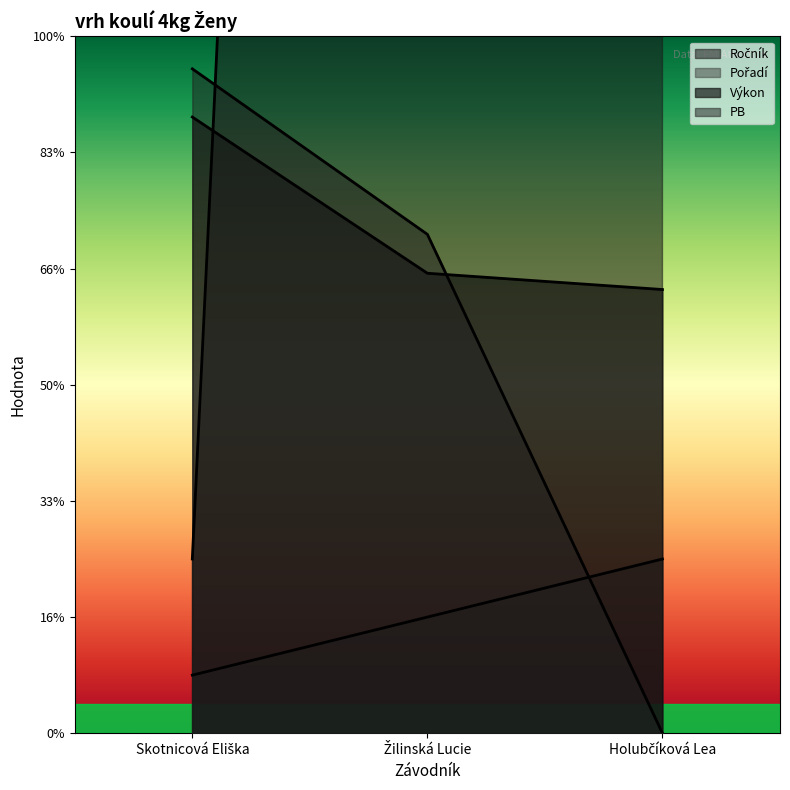

What are all the series names shown in the legend?

Ročník, Pořadí, Výkon, PB